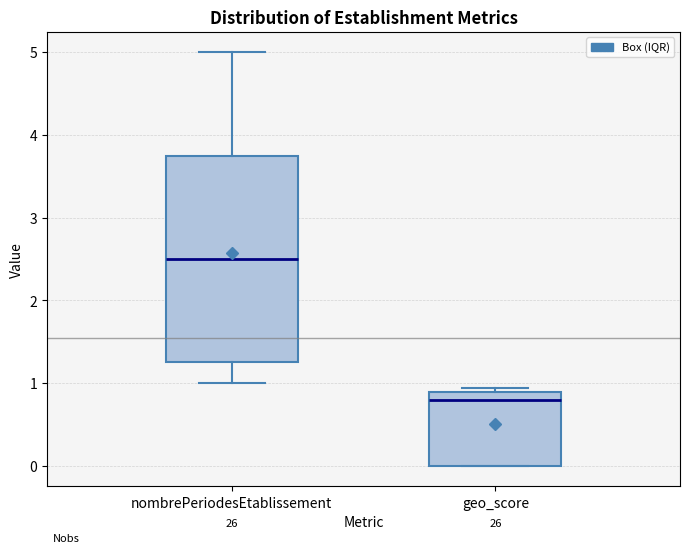

Reading left to right, transcribe this box plot: for each box, give where its median line is, the range the box spans, and where its two whiskers end, as read against the y-axis. The values are not printed on the chart, so give them approximately, as read against the axis.

nombrePeriodesEtablissement: median 2.5, box 1.3 to 3.8, whiskers 1.0 to 5.0
geo_score: median 0.8, box 0.0 to 0.9, whiskers 0.0 to 0.9 (just above the box's upper edge)